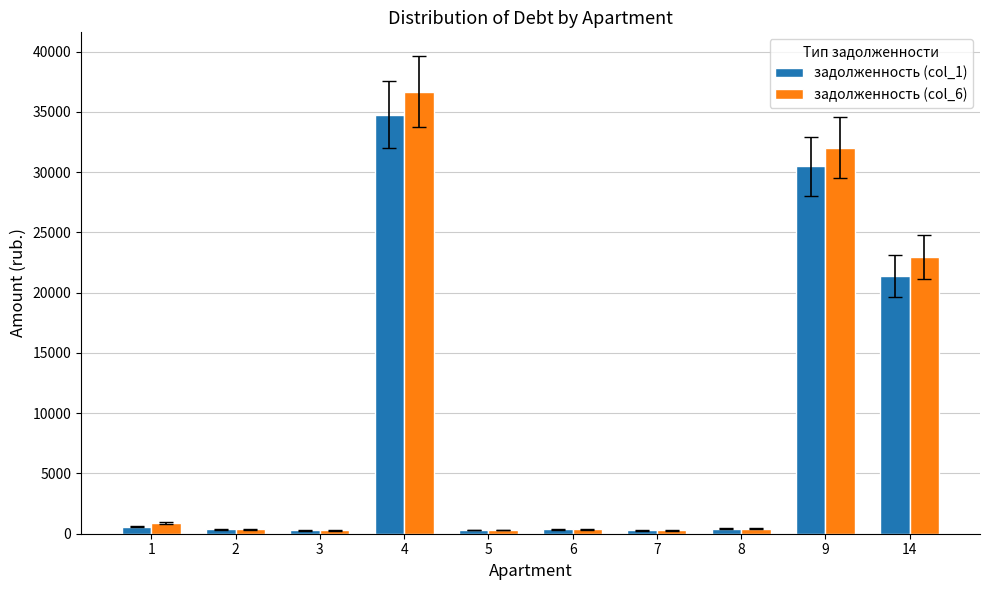

What is the sum of the задолженность (col_6) values at 2 and 9?

32400.7